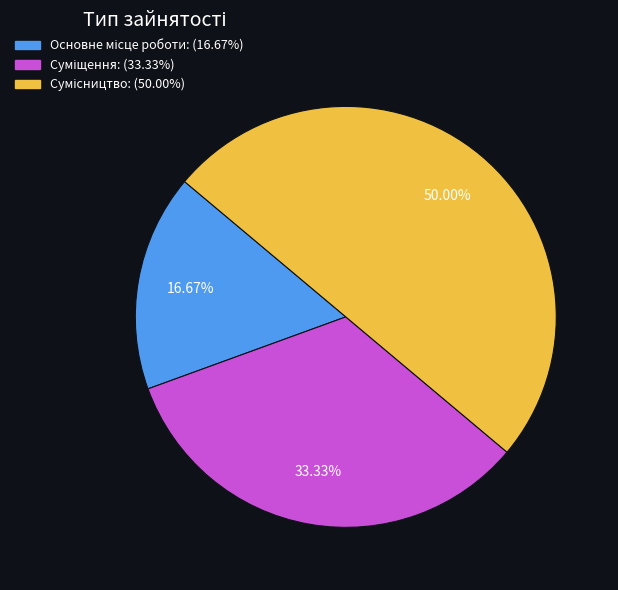

Rank the categories by value from highest to lowest.

Сумісництво, Суміщення, Основне місце роботи